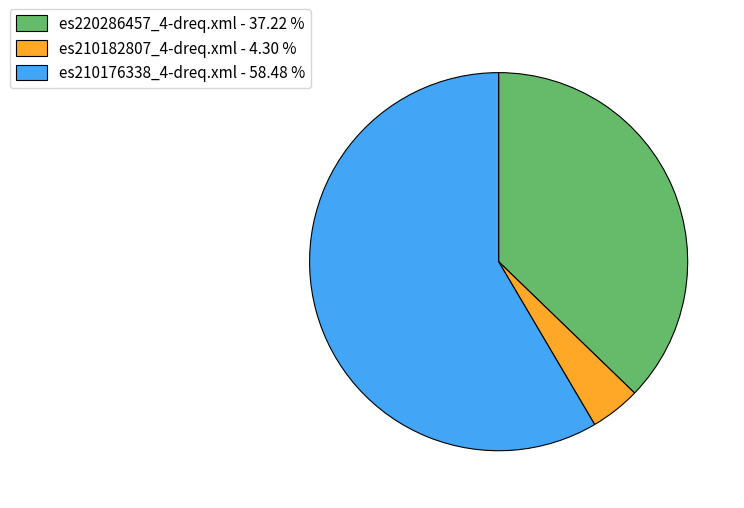

Is es210176338_4-dreq.xml - 58.48 % the majority of the pie?

Yes